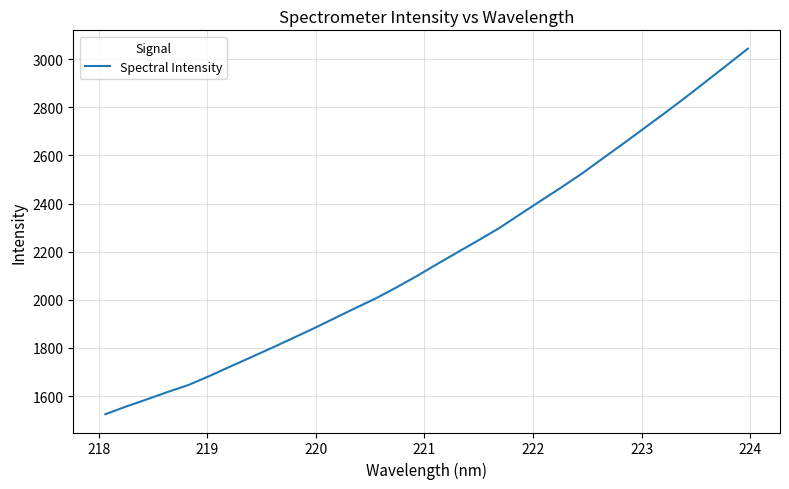

What is the difference between the maximum and minimum values?

1519.4